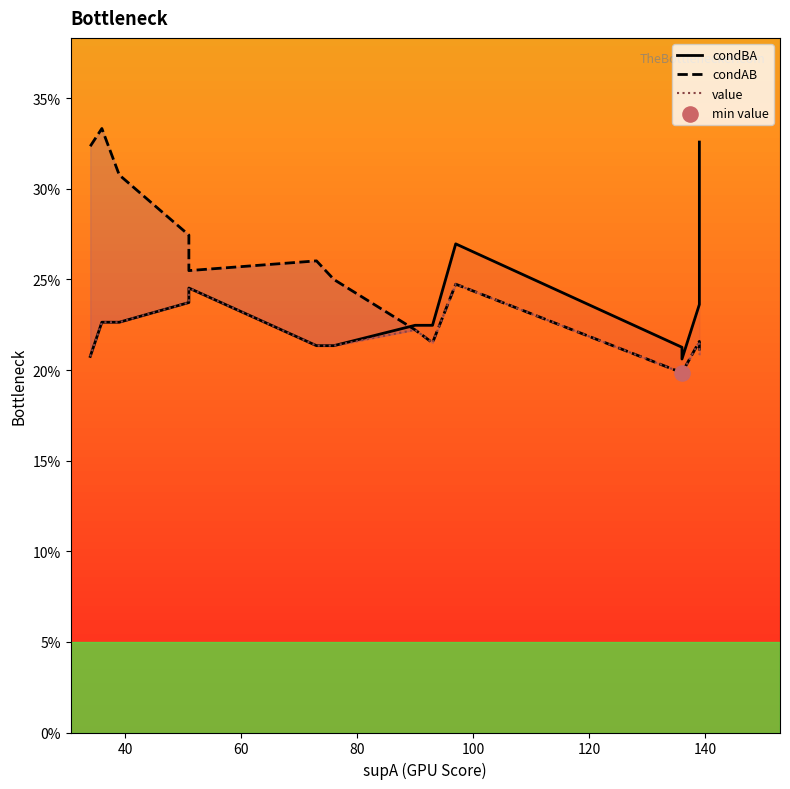

Which series reaches the maximum Y coordinate?

condAB